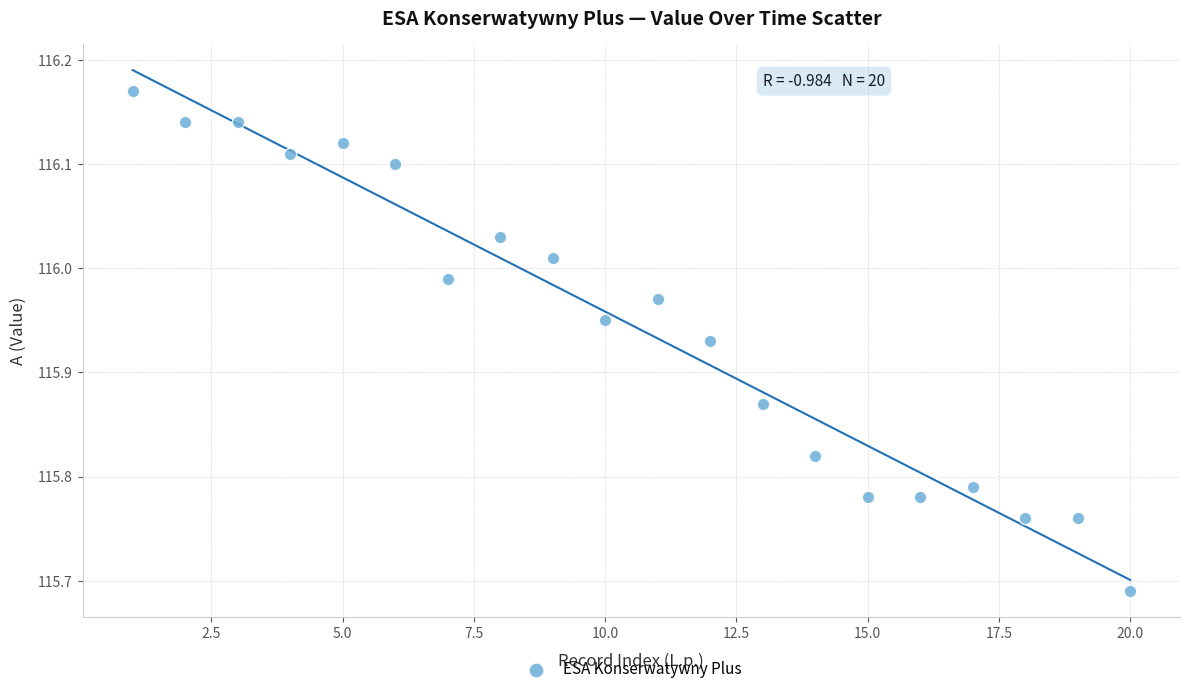

What is the range of Y values (max minus min)?

0.5